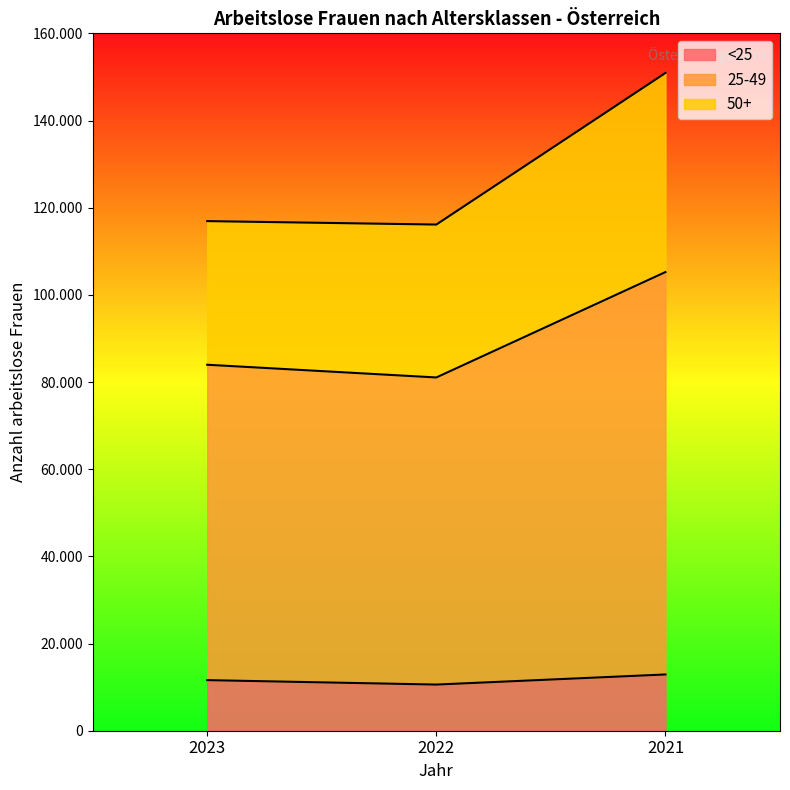

At which label is 50+ closest to 133519?

2023